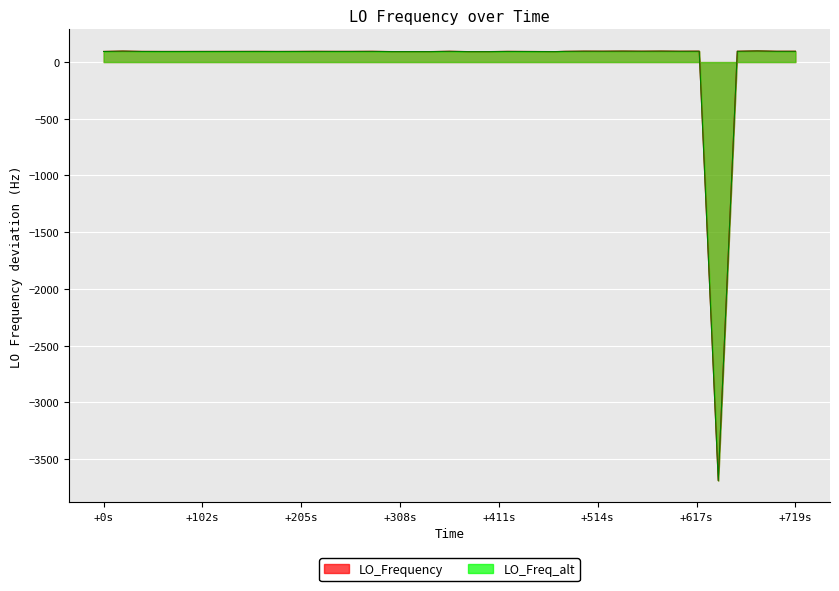

What is the highest value of the LO_Freq_alt series?

98.0